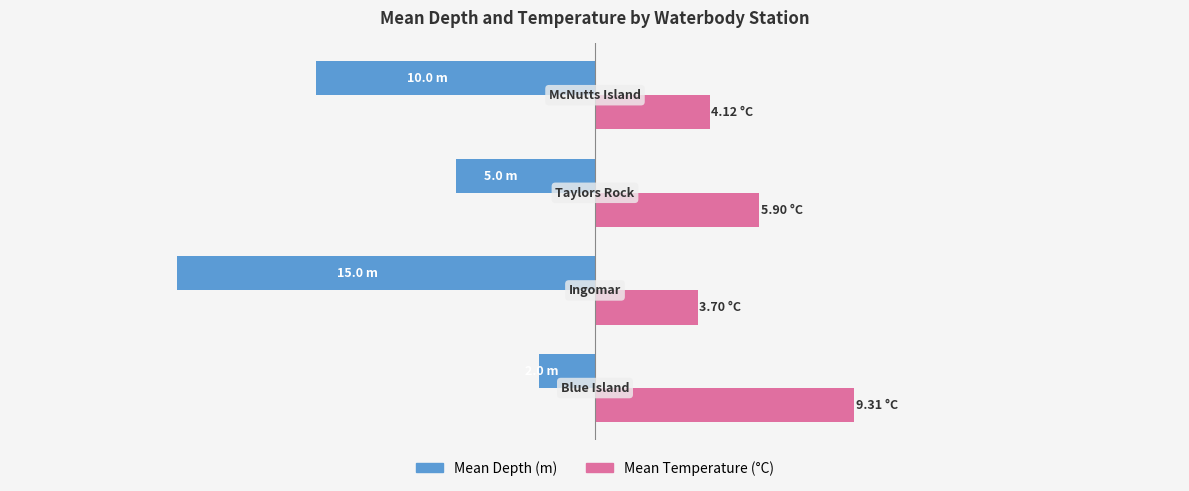

What is the value of the Mean Temperature (°C) bar at the 2nd from the left?

3.7